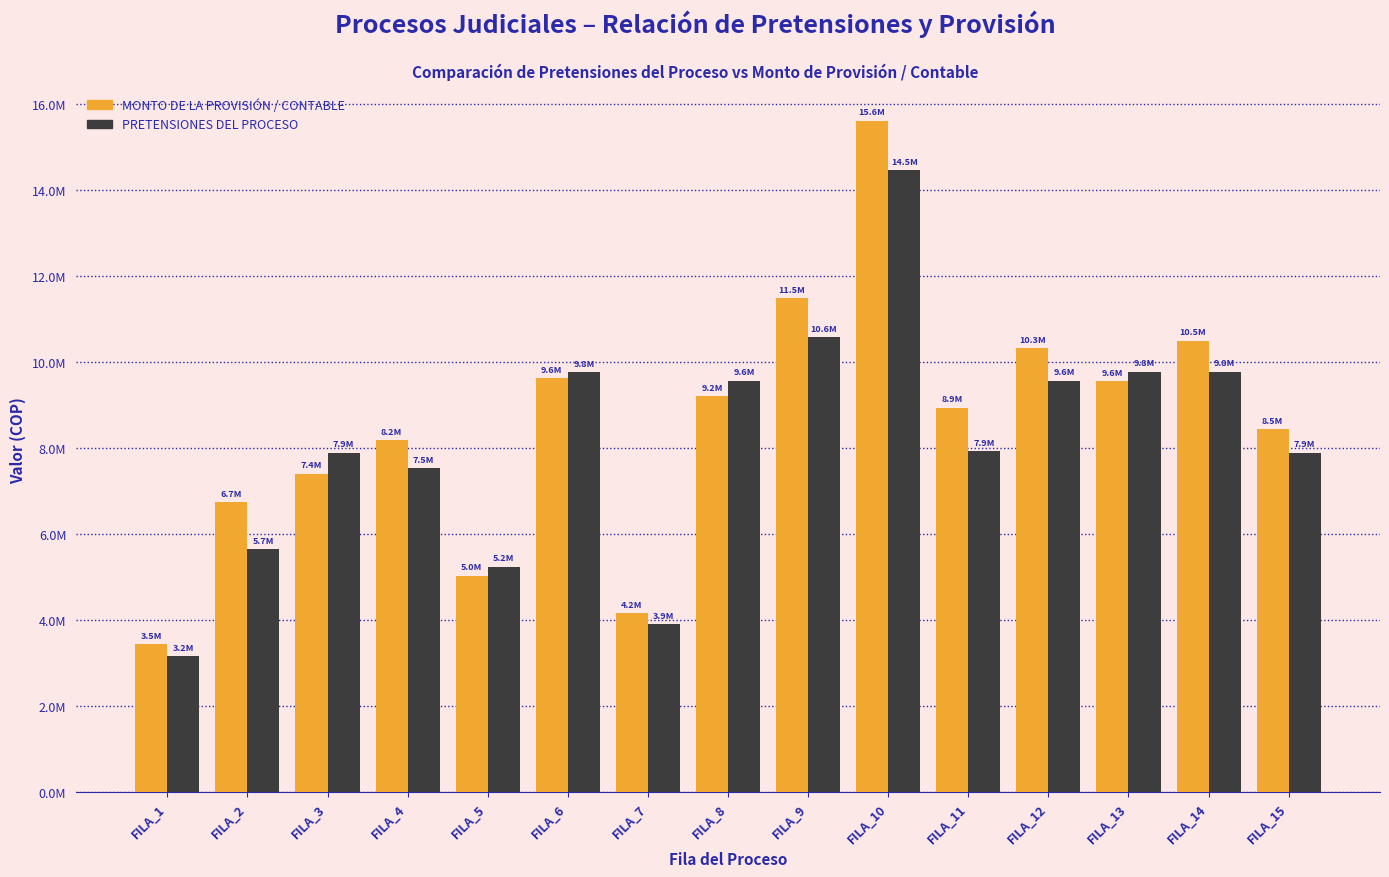

What is the average value of the MONTO DE LA PROVISIÓN / CONTABLE series?

8584567